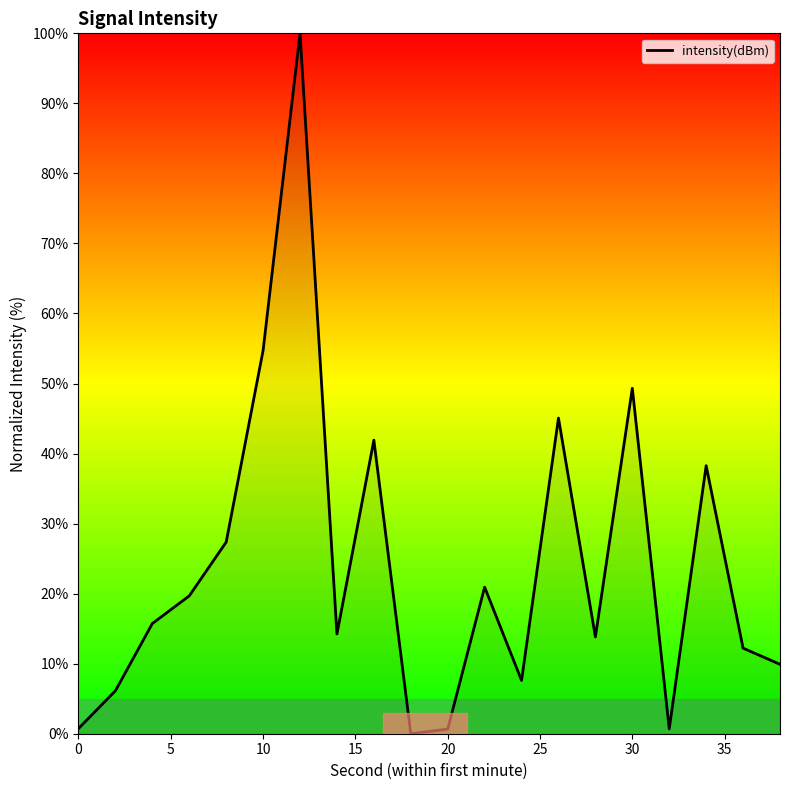

What is the greatest value displayed?

100.0